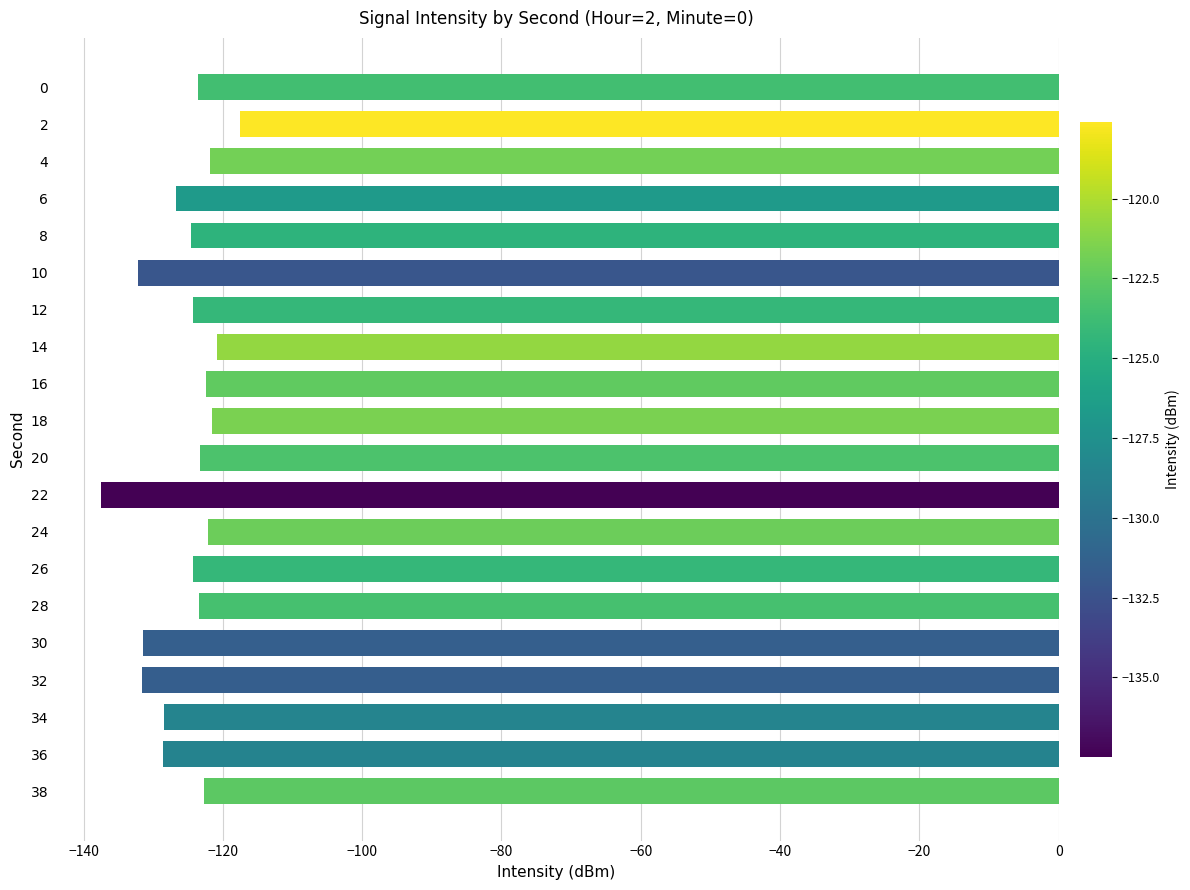

What is the minimum value shown in the chart?

-137.5